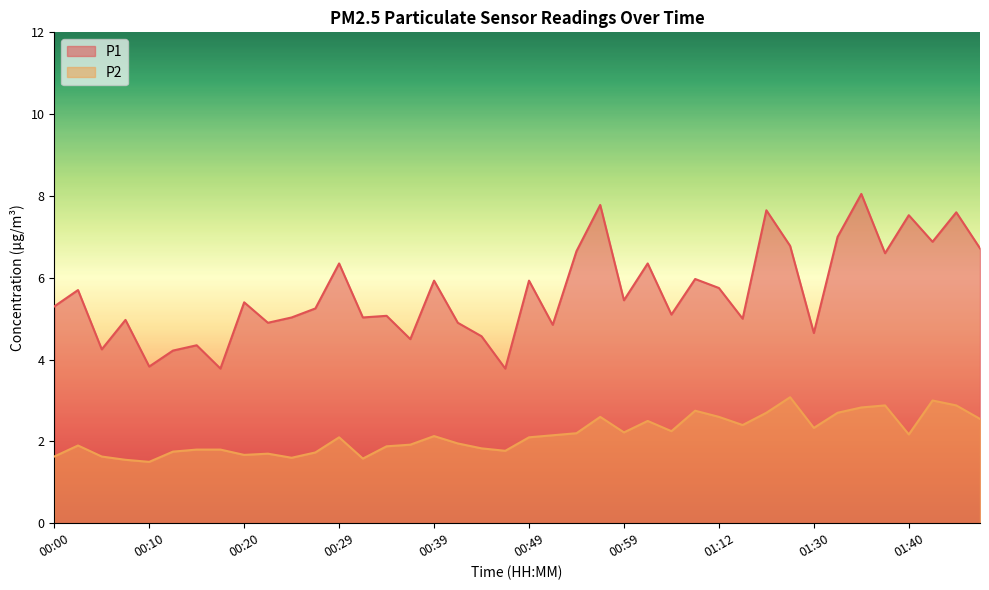

What is the total value across all series at 01:07?

7.3